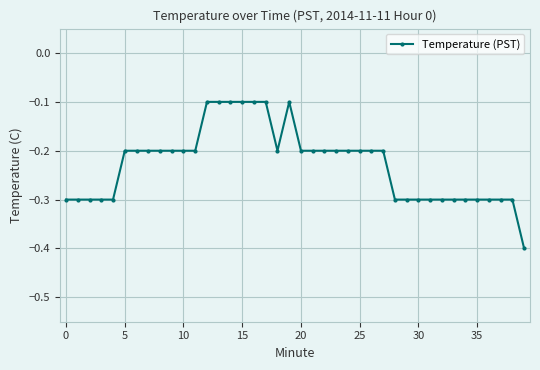

What is the sum of all values?

-9.1